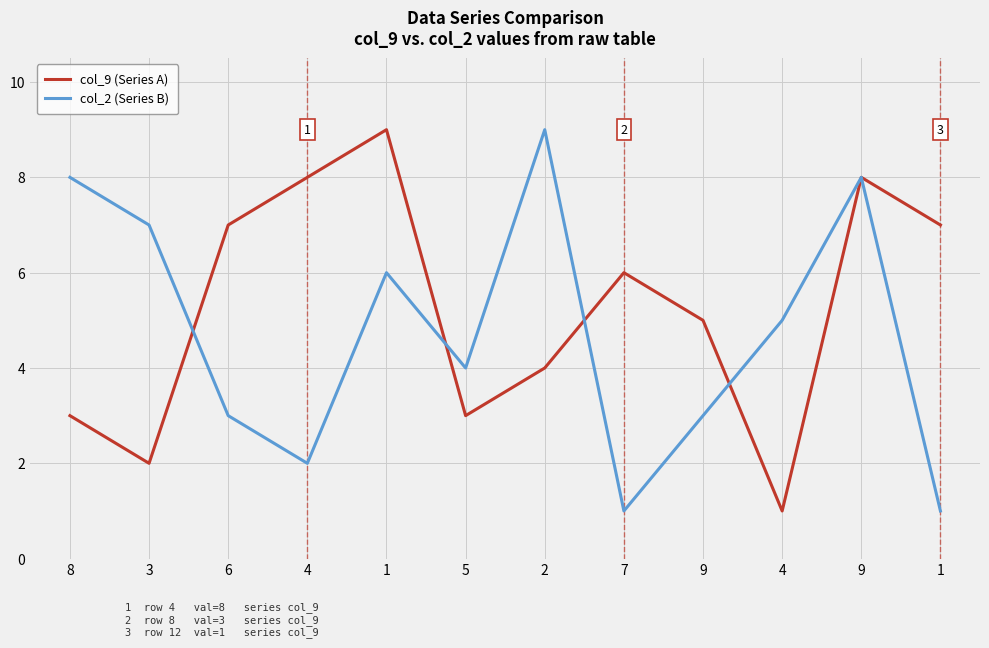

Reading left to right, list all the values displayed in this chart.

col_9 (Series A): 3	2	7	8	9	3	4	6	5	1	8	7
col_2 (Series B): 8	7	3	2	6	4	9	1	3	5	8	1